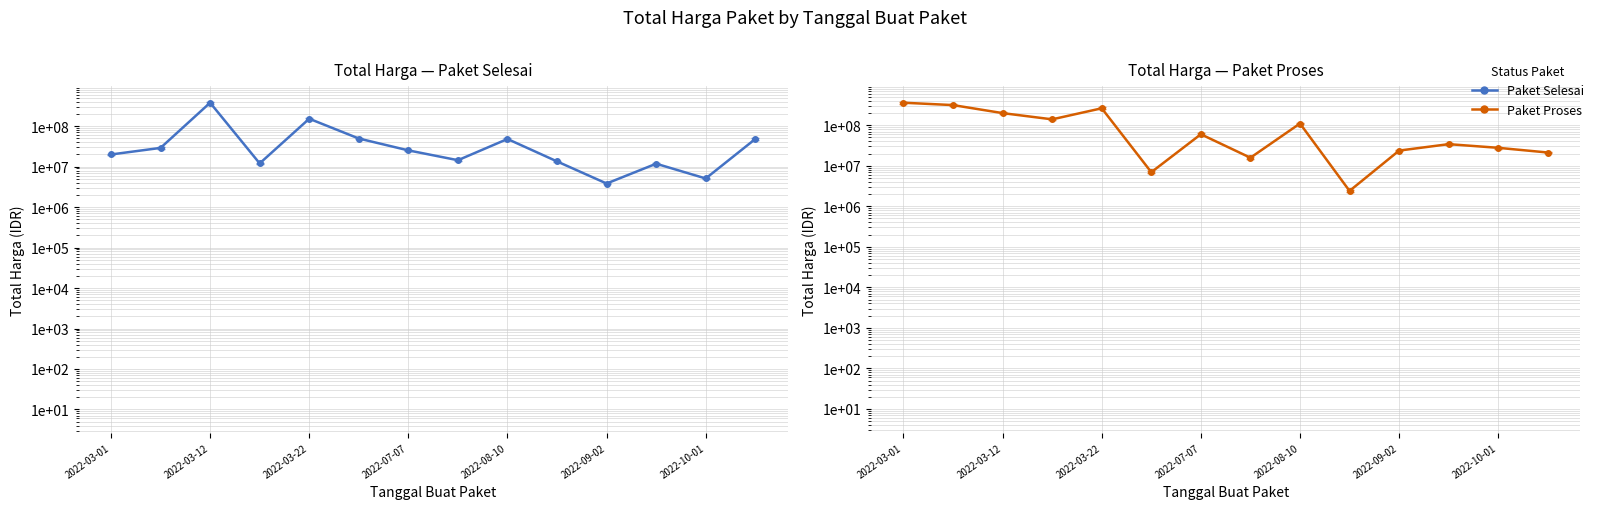

Reading left to right, list all the values displayed in this chart.

Paket Selesai: 19950000	29000000	379075000	12000000	152477000	49478000	25200000	14400000	48140000	13442000	3825000	11800000	5093000	48140000
Paket Proses: 359500000	314121780	199200000	139800000	262118150	6936000	59935000	15787200	110389990	2395750	23680800	34132505	27720000	21231000